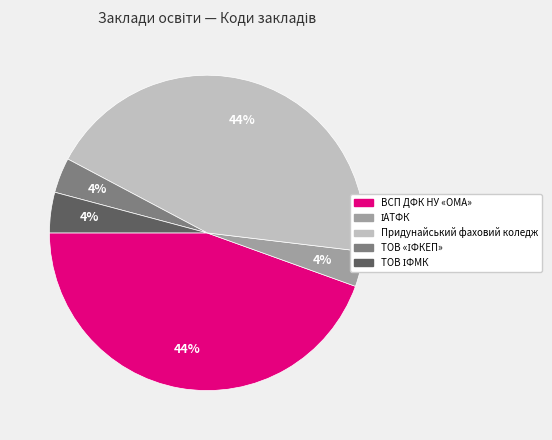

To the nearest percent, what is the average slice percentage?

20%